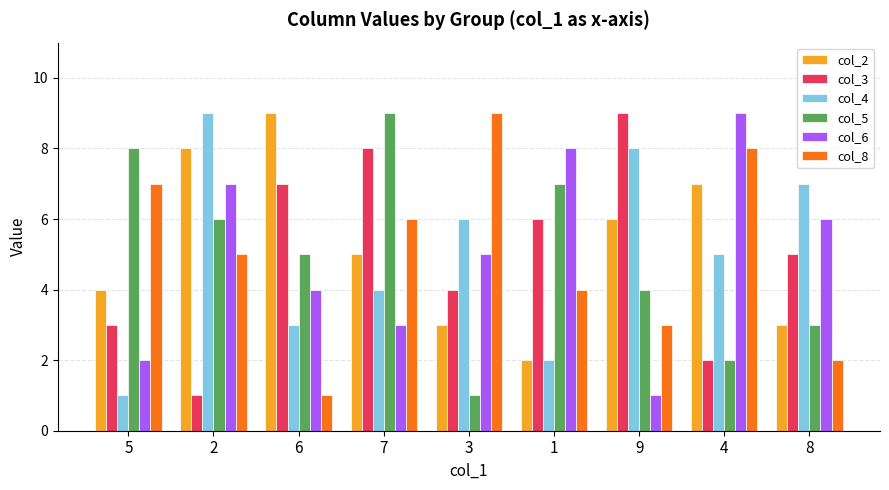

What is the difference between the highest and lowest values at 8?

5